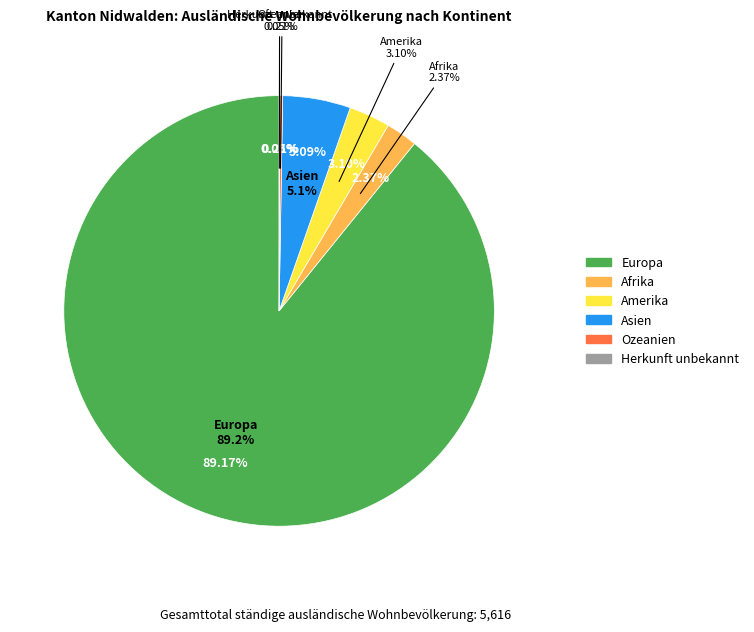

To the nearest percent, what is the difference between the Ozeanien and Amerika slice percentages?

3%